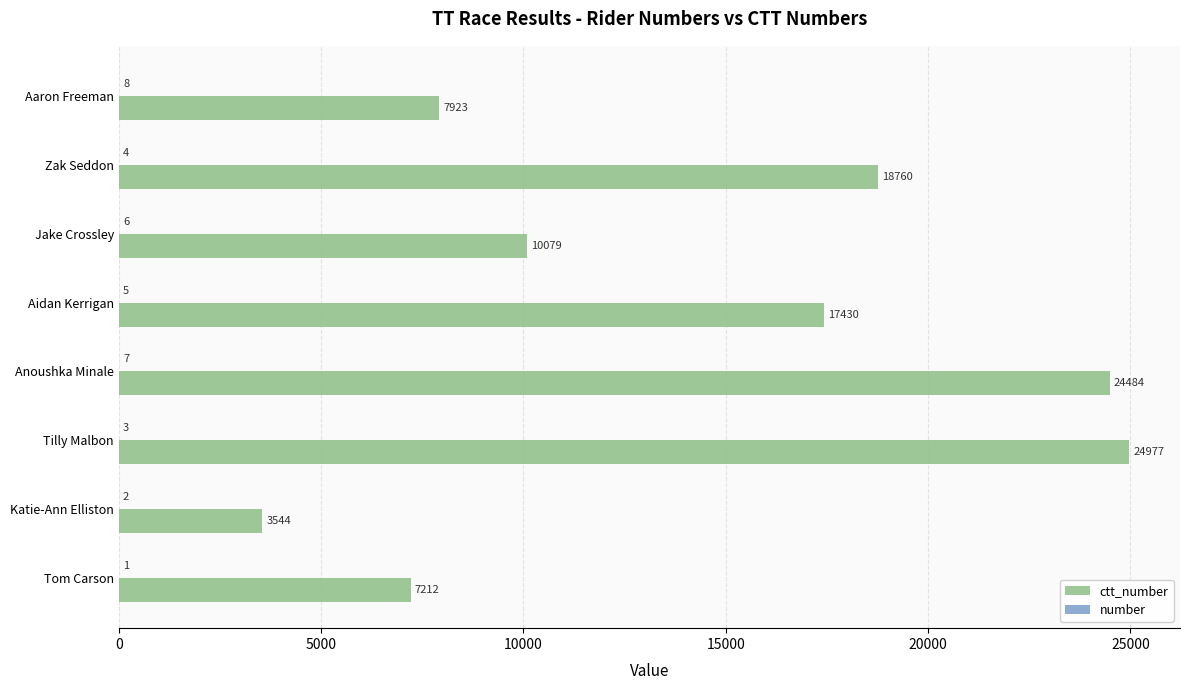

What is the total value across all series at Aaron Freeman?

7931